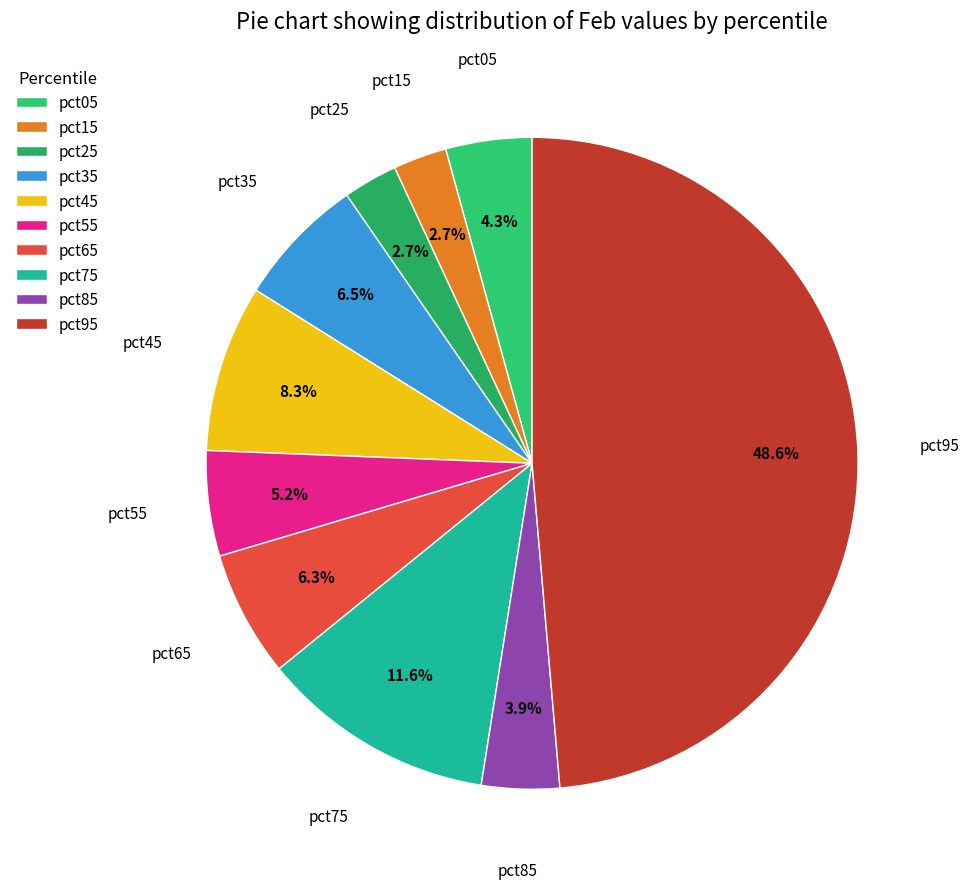

How many segments does this pie chart have?

10